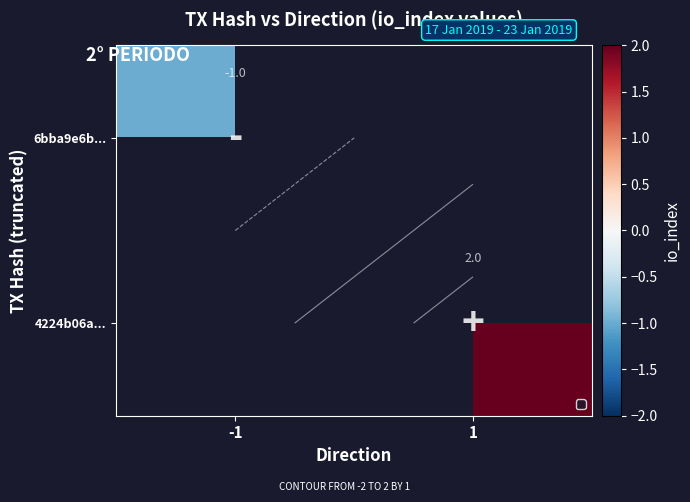

Rank the series by their maximum value, from highest to lowest.

6bba9e6b..., 4224b06a...